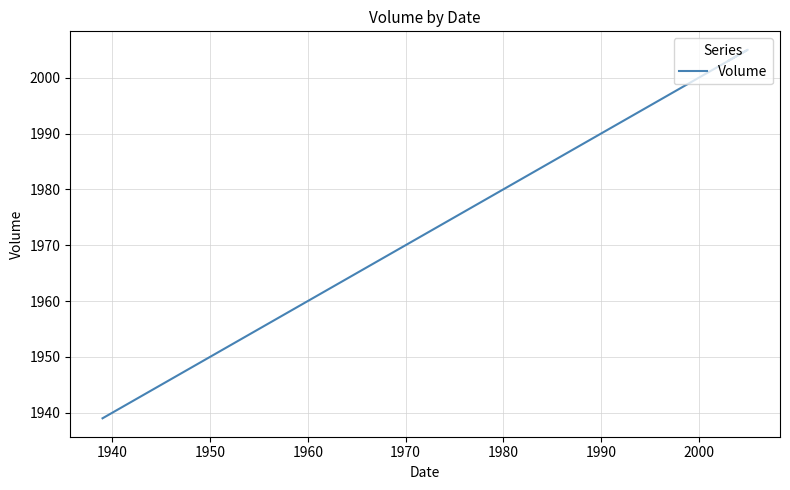

Does the chart have visible grid lines?

Yes